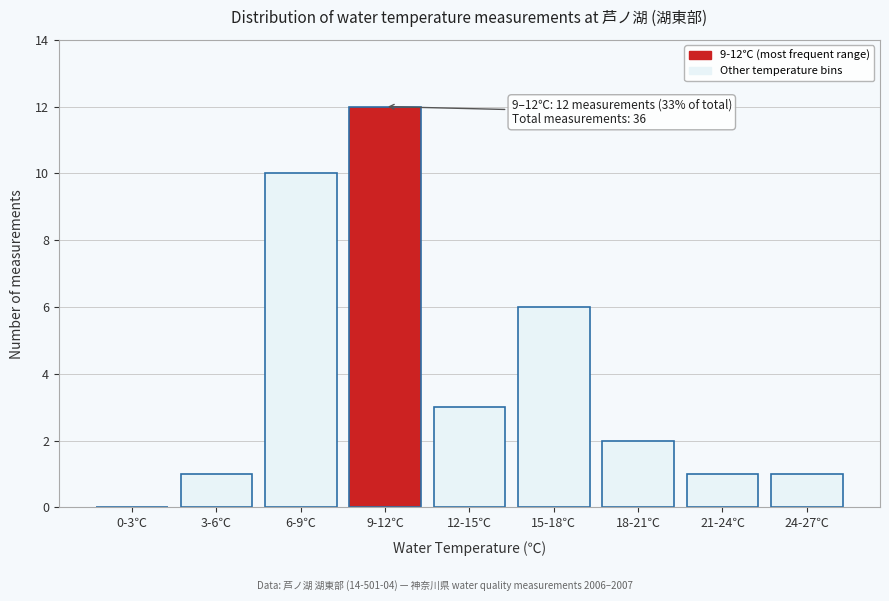

Reading right to left, what are all the values shown in this chart?

24-27℃=1	21-24℃=1	18-21℃=2	15-18℃=6	12-15℃=3	9-12℃=12	6-9℃=10	3-6℃=1	0-3℃=0